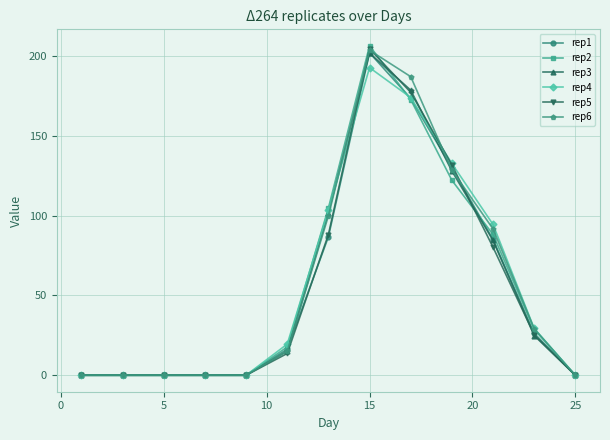

What is the maximum value for rep3?

201.8